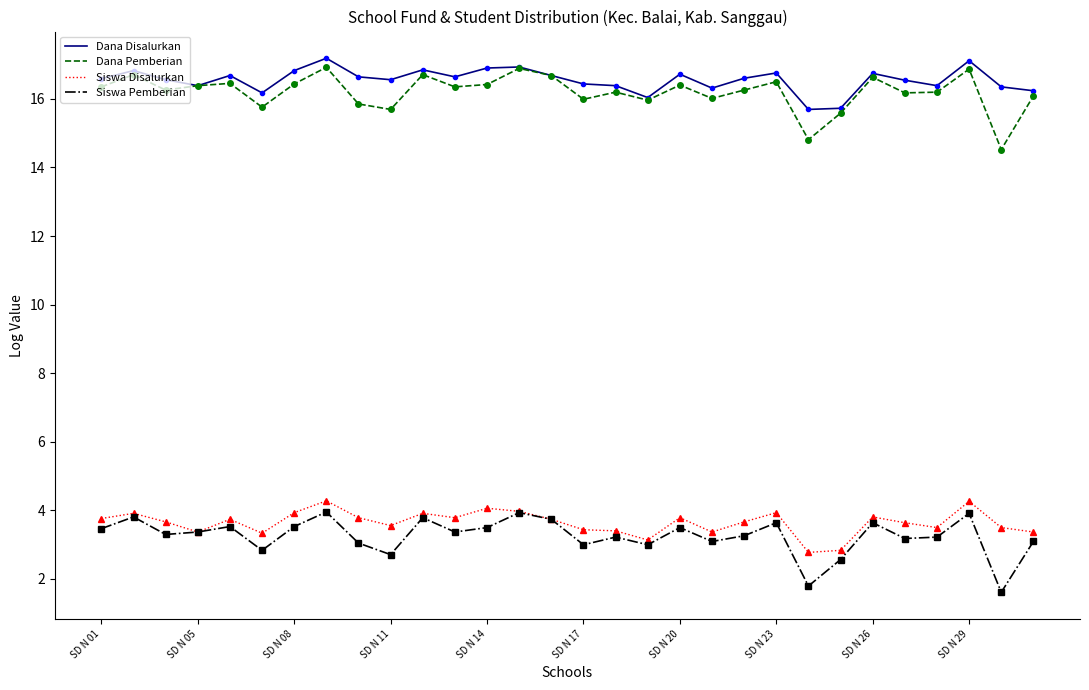

Which series has the widest spread of values?

Dana Pemberian